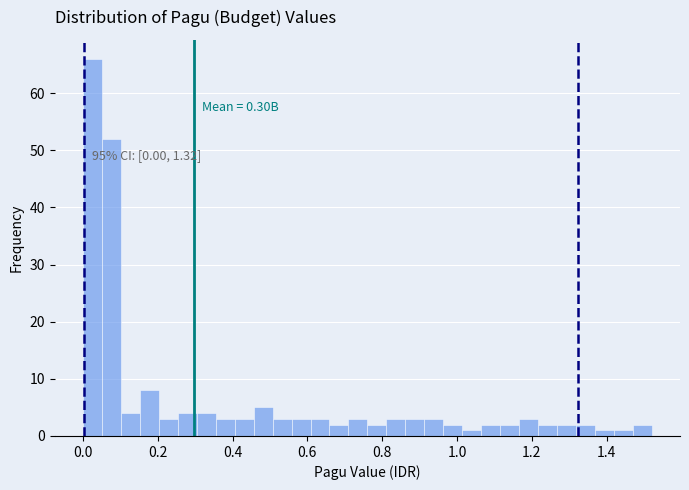

Around what value on the x-axis is the tallest bar? Give the approximate position of its centre, as read against the axis.

0.02